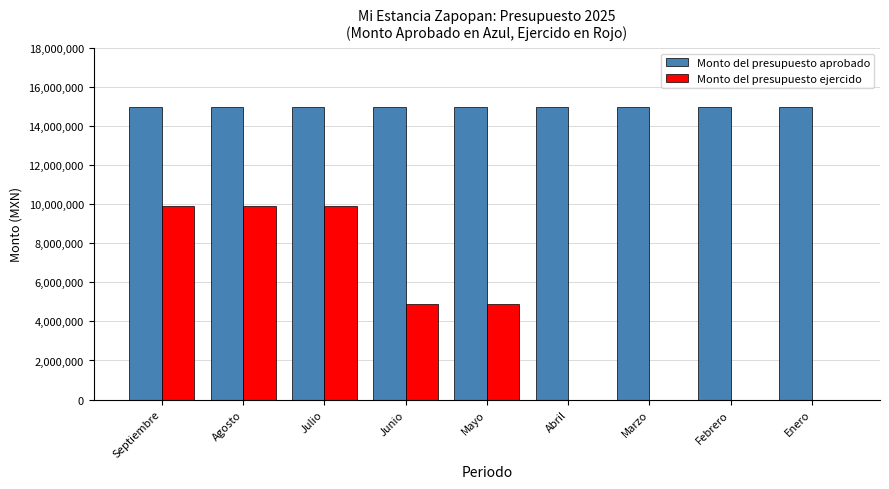

True or false: Monto del presupuesto aprobado has a value of 15000000 at Julio.

True